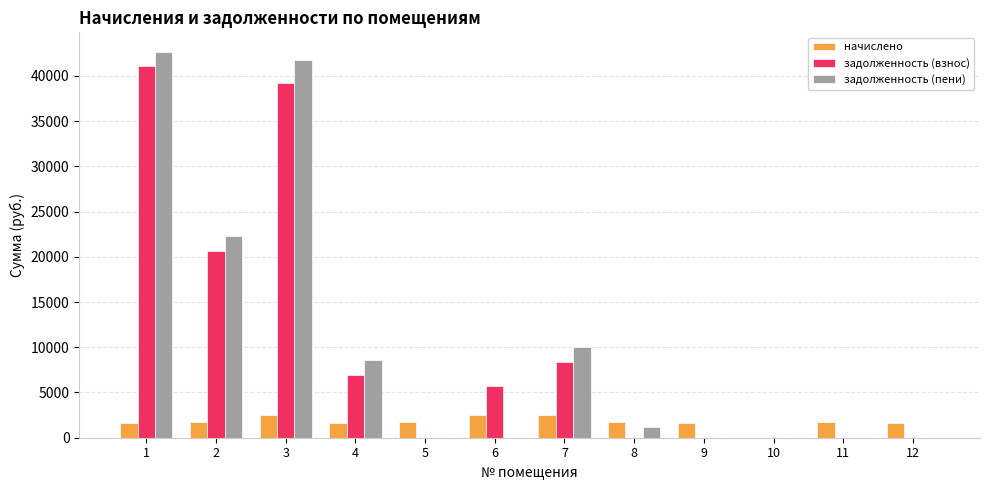

Which series has the largest range (max minus min)?

задолженность (пени)